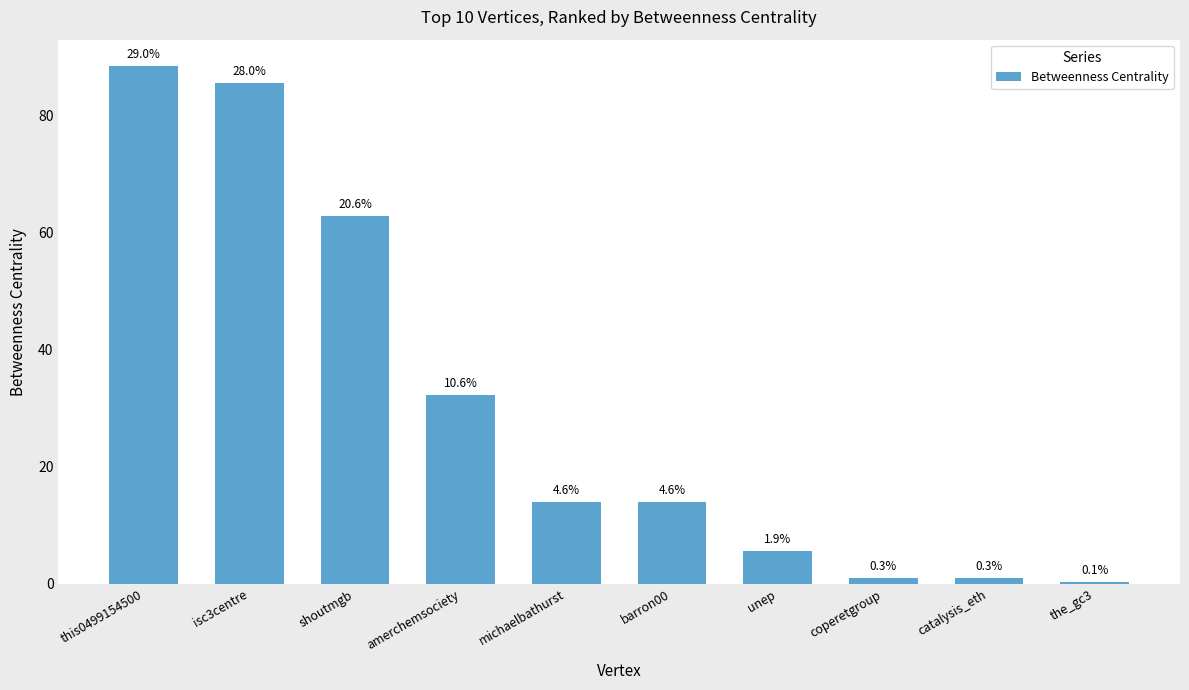

Between amerchemsociety and coperetgroup, which is larger?

amerchemsociety